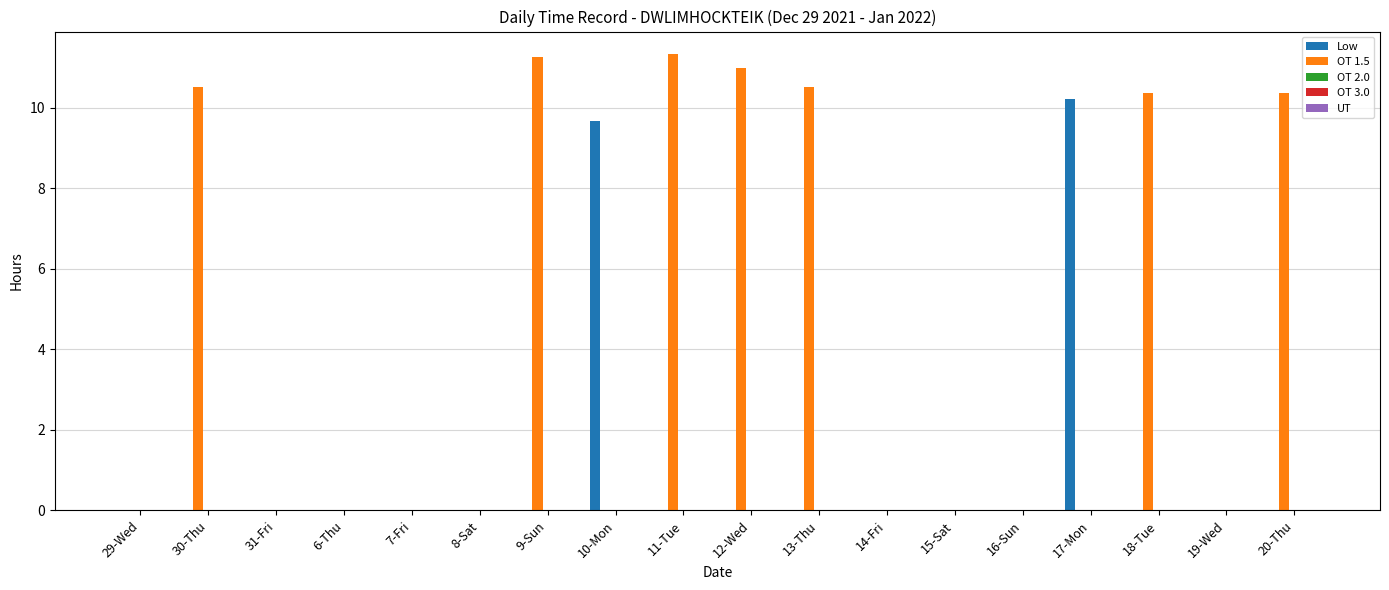

Is the value of OT 1.5 at 12-Wed greater than the value of Low at 9-Sun?

Yes